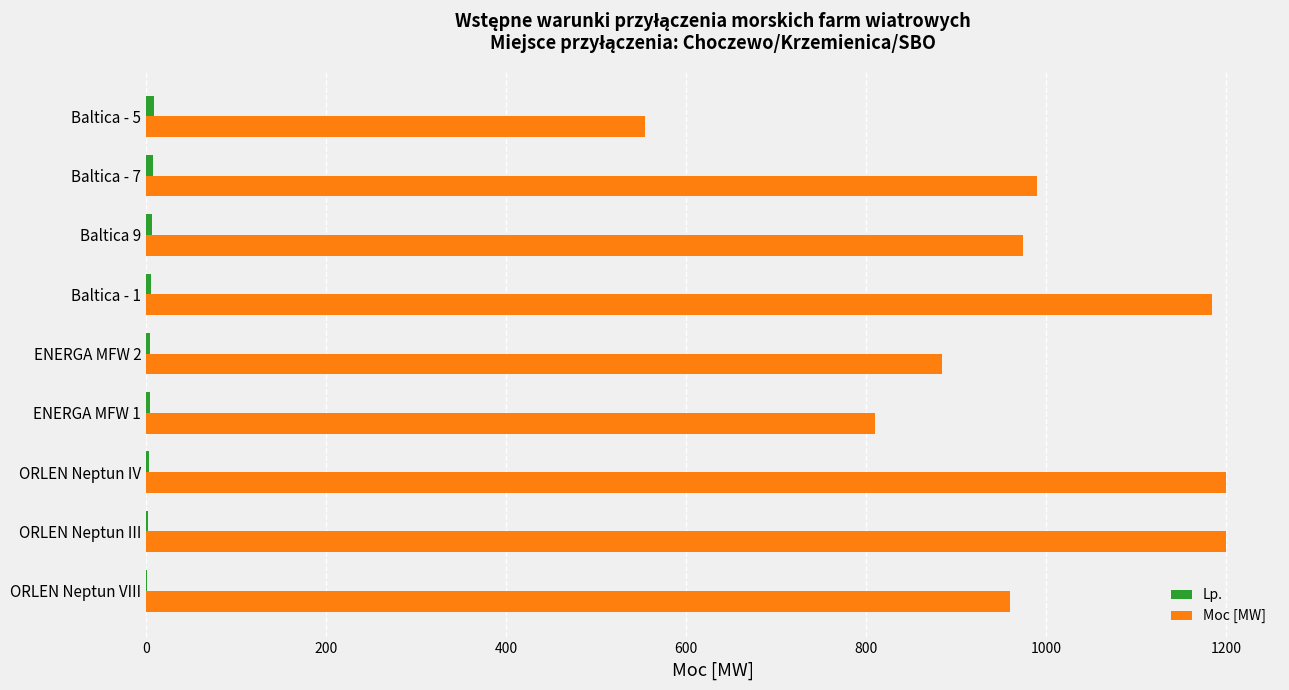

Which series has the largest total across all categories?

Moc [MW]